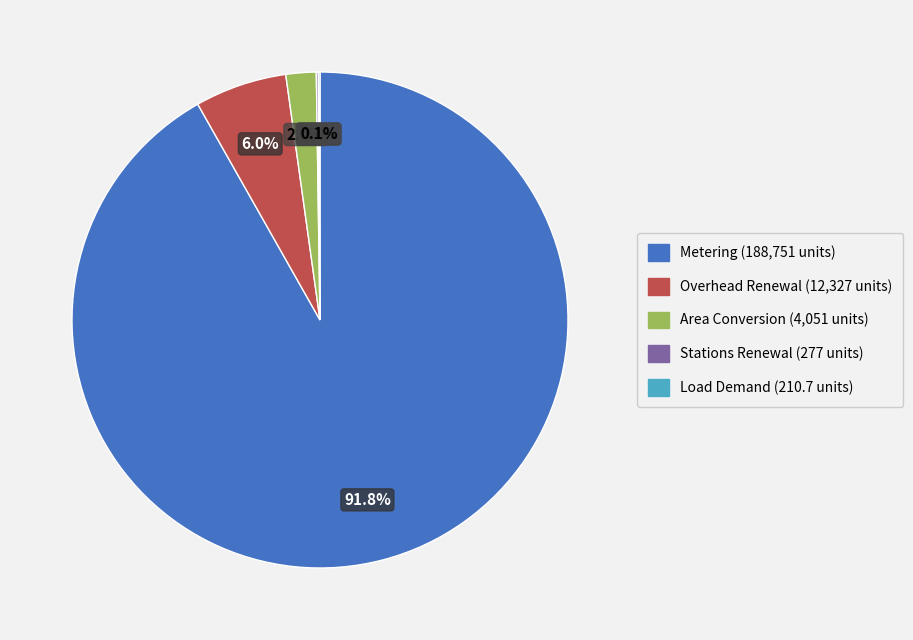

Is there any slice that represents more than half of the pie?

Yes